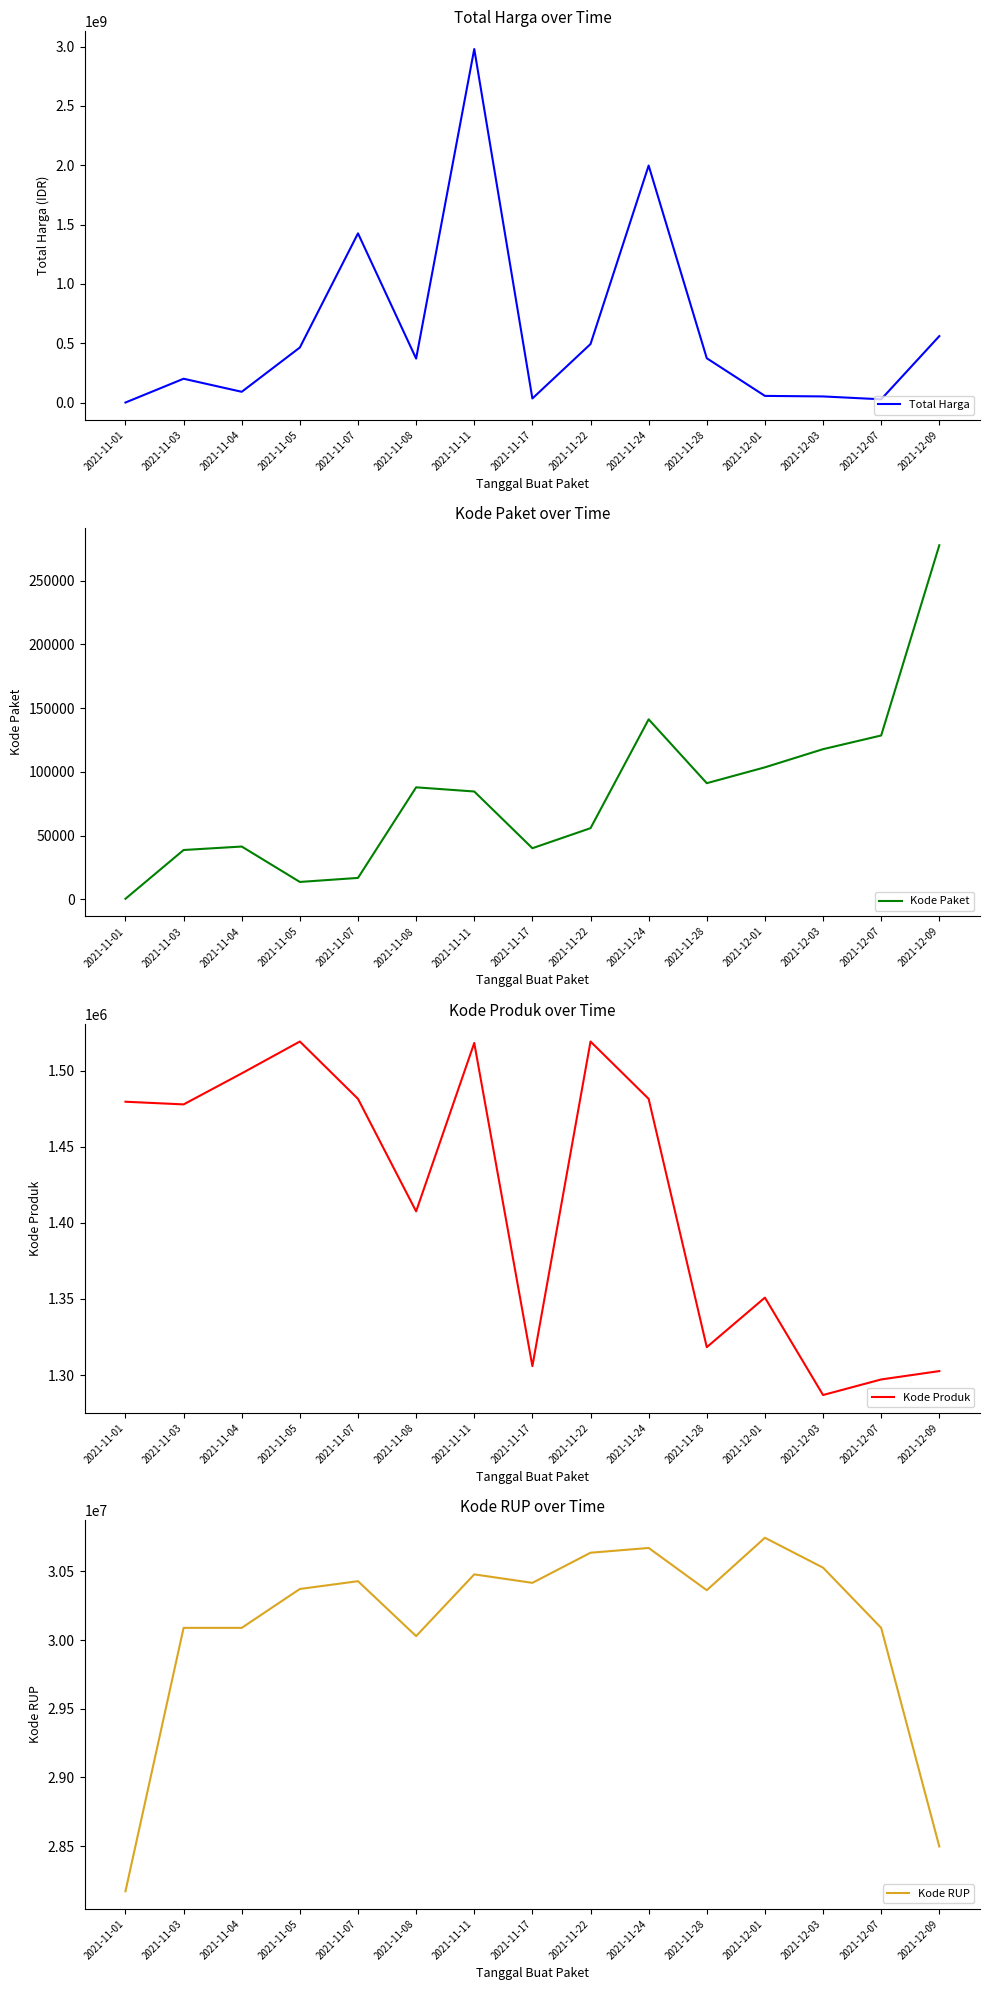

What is the highest value of the Kode Paket series?

277693